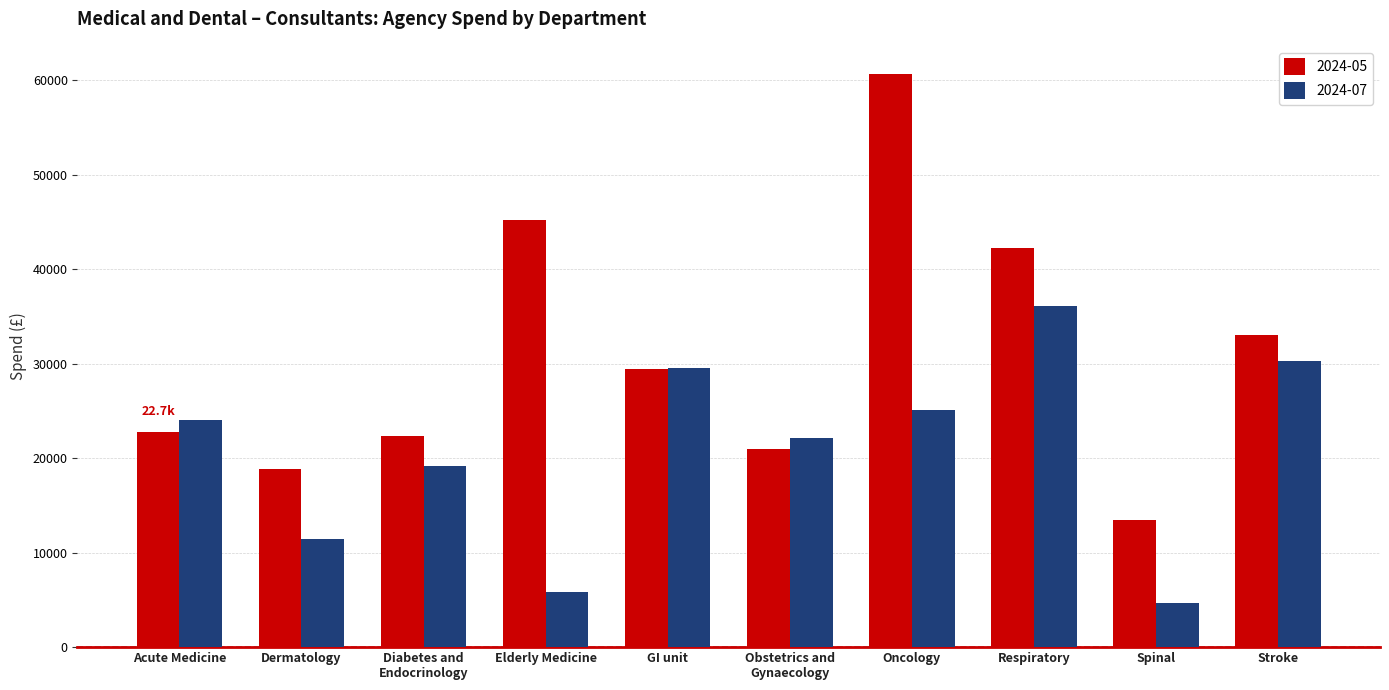

Where is 2024-07 nearest to the value 20395?

Diabetes and
Endocrinology